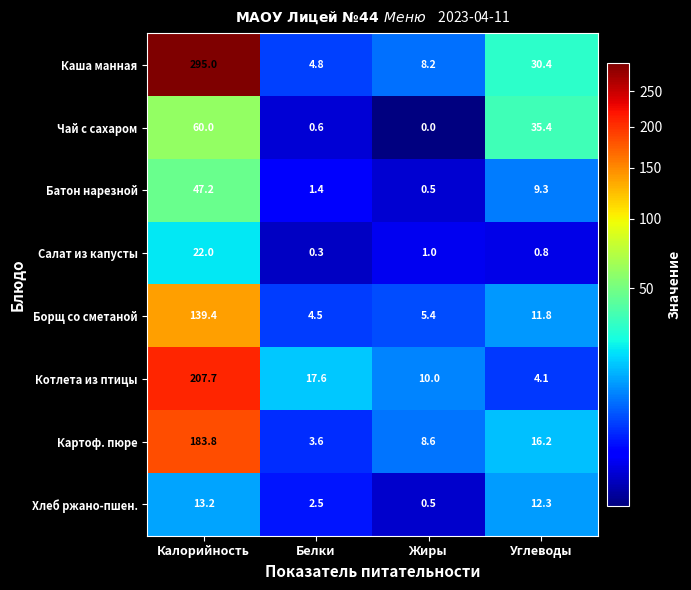

The Борщ со сметаной series shows 11.8 at Углеводы. True or false?

True